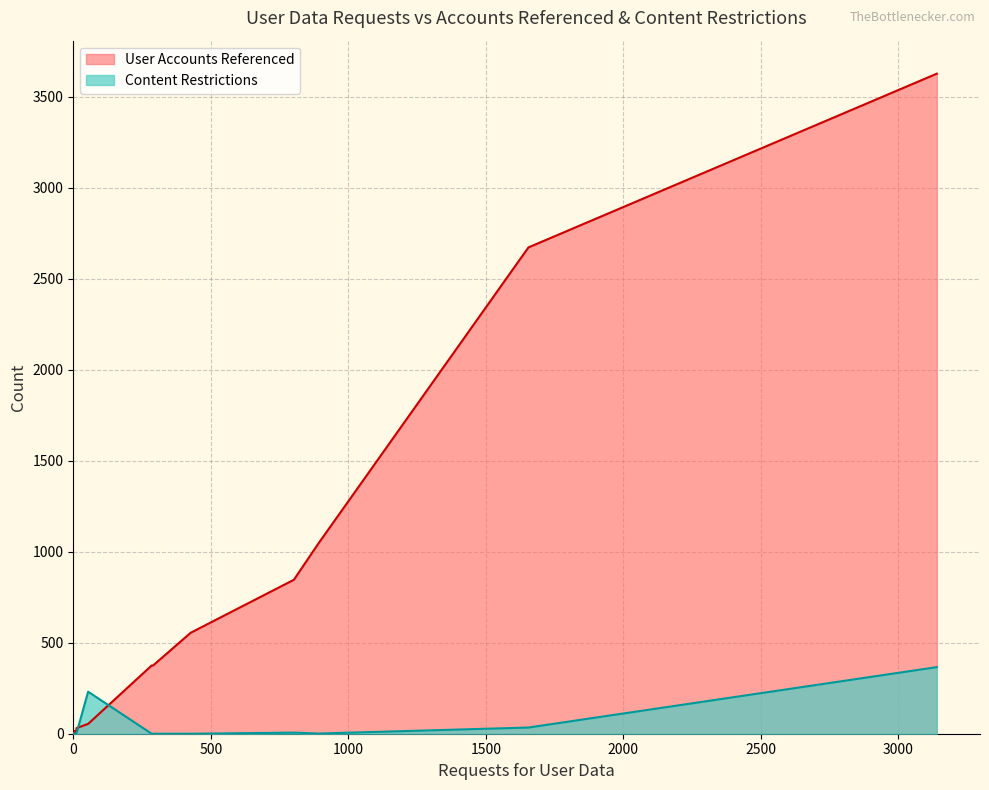

Rank the series at Argentine from highest to lowest value.

User Accounts Referenced, Content Restrictions